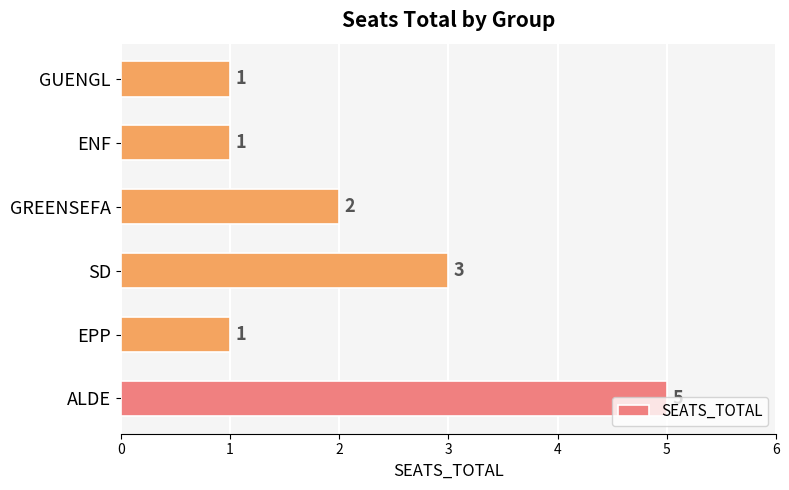

What is the difference between the maximum and second lowest values?

4